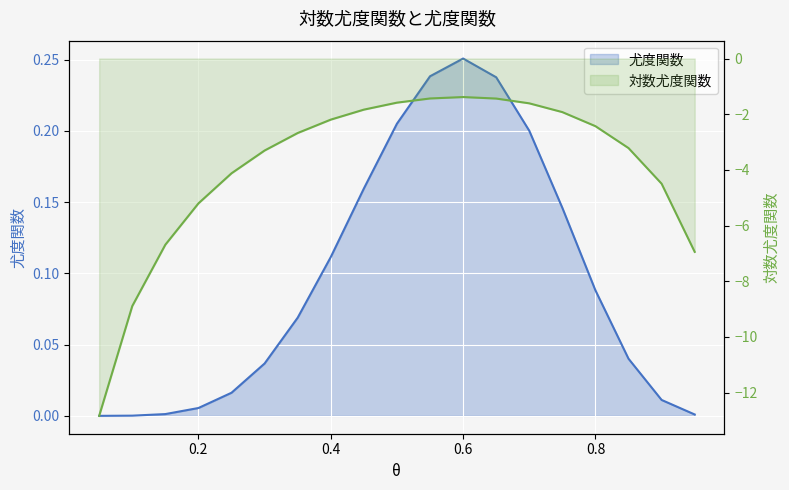

Reading left to right, extract all data points from this chart.

尤度関数: 0.05=0.0	0.1=0.0	0.15=0.0	0.2=0.0	0.25=0.0	0.3=0.0	0.35=0.1	0.4=0.1	0.45=0.2	0.5=0.2	0.55=0.2	0.6=0.3	0.65=0.2	0.7=0.2	0.75=0.1	0.8=0.1	0.85=0.0	0.9=0.0	0.95=0.0
対数尤度関数: 0.05=-12.8	0.1=-8.9	0.15=-6.7	0.2=-5.2	0.25=-4.1	0.3=-3.3	0.35=-2.7	0.4=-2.2	0.45=-1.8	0.5=-1.6	0.55=-1.4	0.6=-1.4	0.65=-1.4	0.7=-1.6	0.75=-1.9	0.8=-2.4	0.85=-3.2	0.9=-4.5	0.95=-6.9